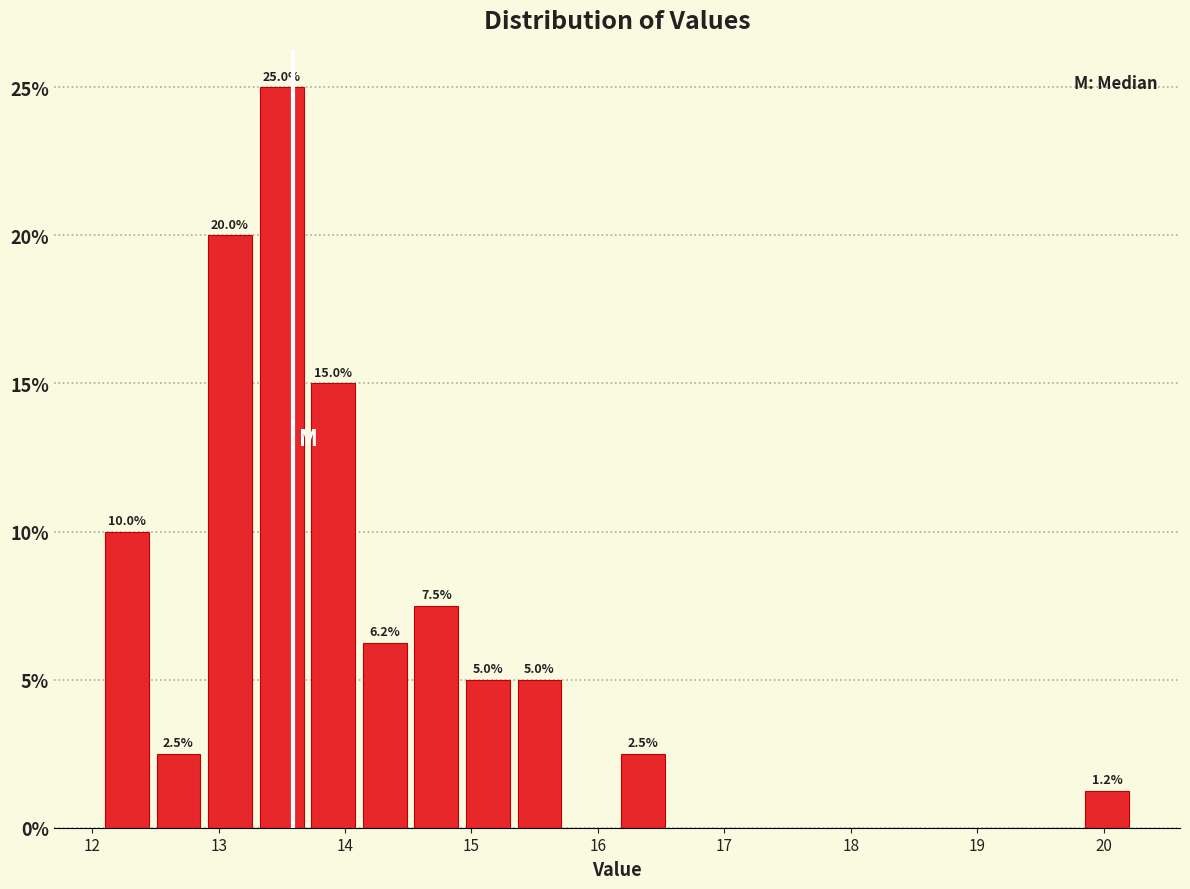

Over which range of the x-axis is the bar tallest?

13.3 to 13.7